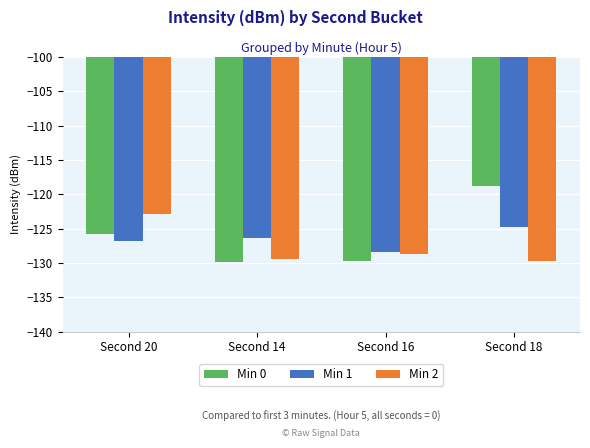

Between Second 14 and Second 16, which series saw the biggest shift?

Min 1